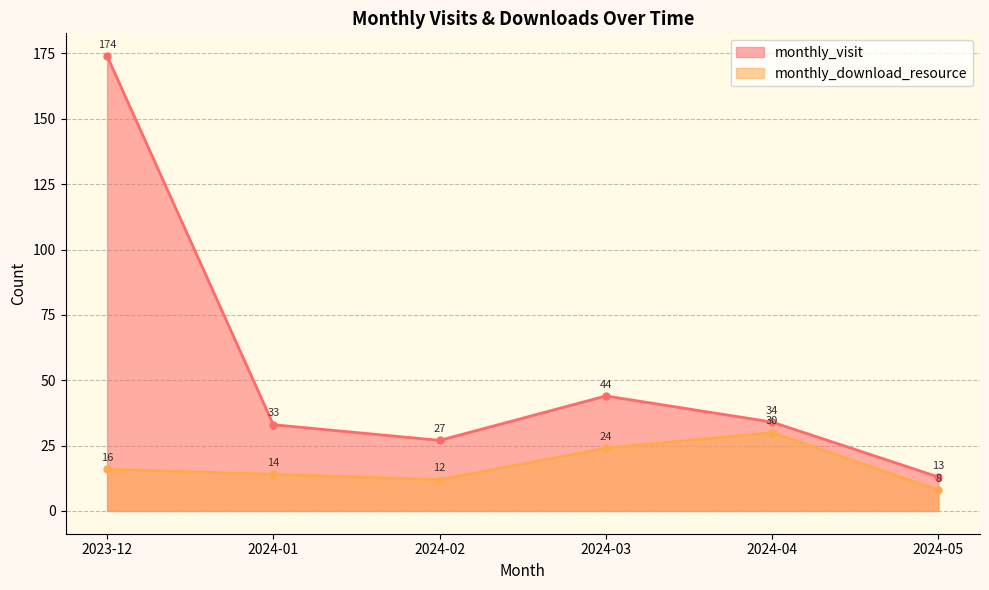

What position from the right is 2023-12?

6